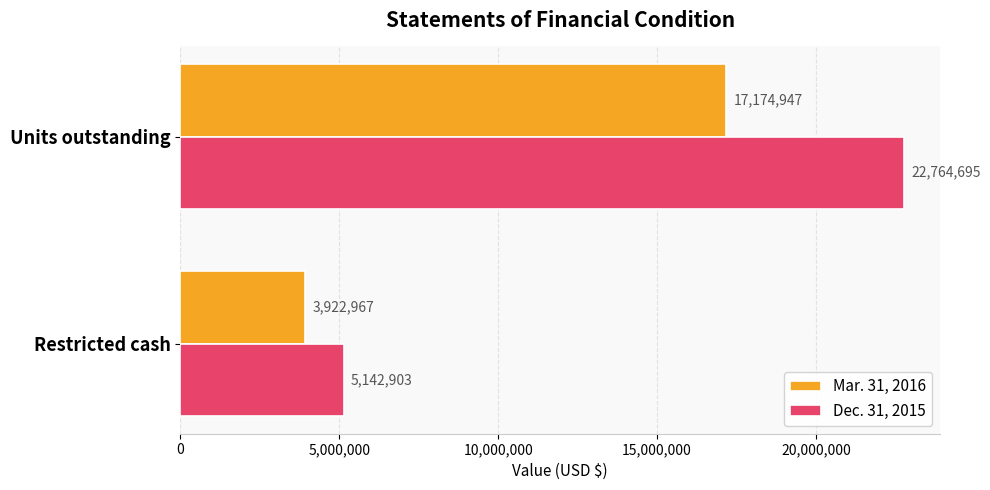

What is the minimum value shown in the chart?

3922967